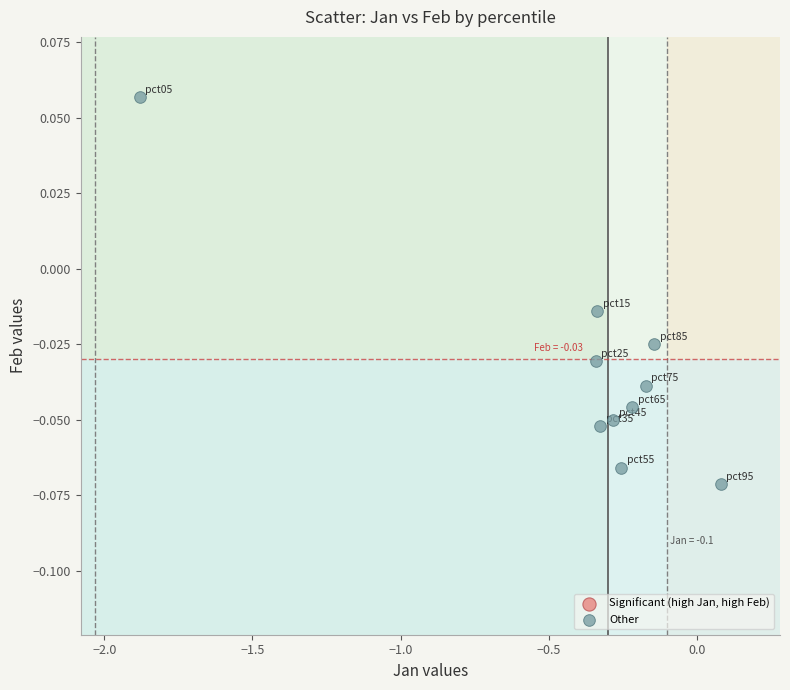

What is the range of X values (max minus min)?

2.0